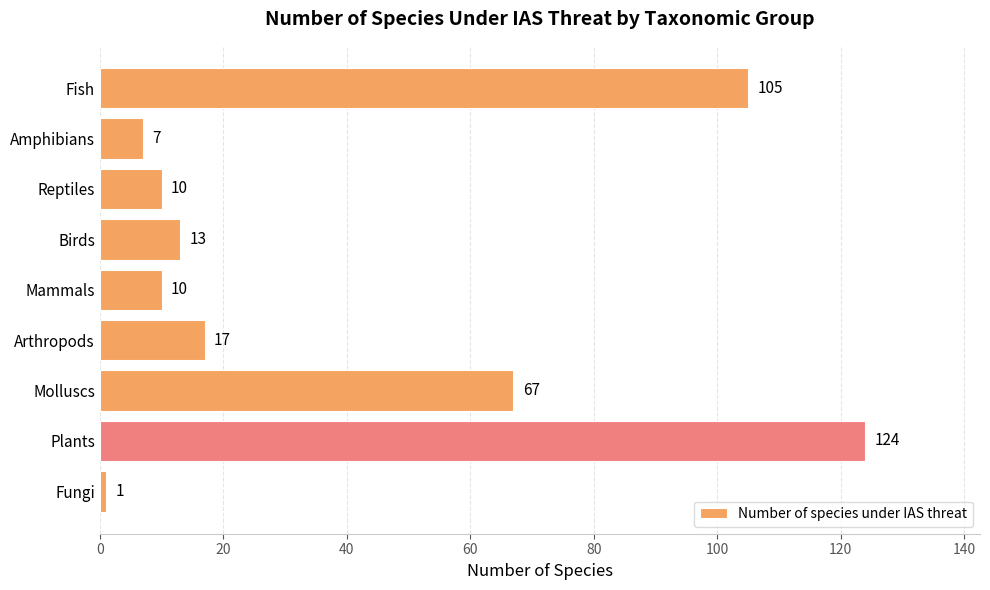

What is the sum of the values at Mammals and Fungi?

11